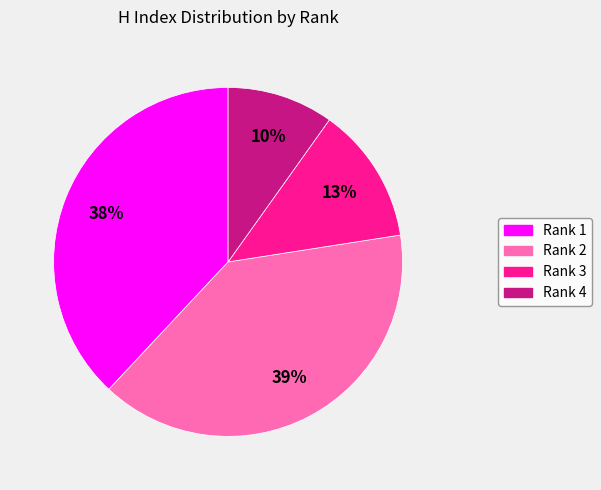

What is the largest slice in the pie chart?

Rank 2